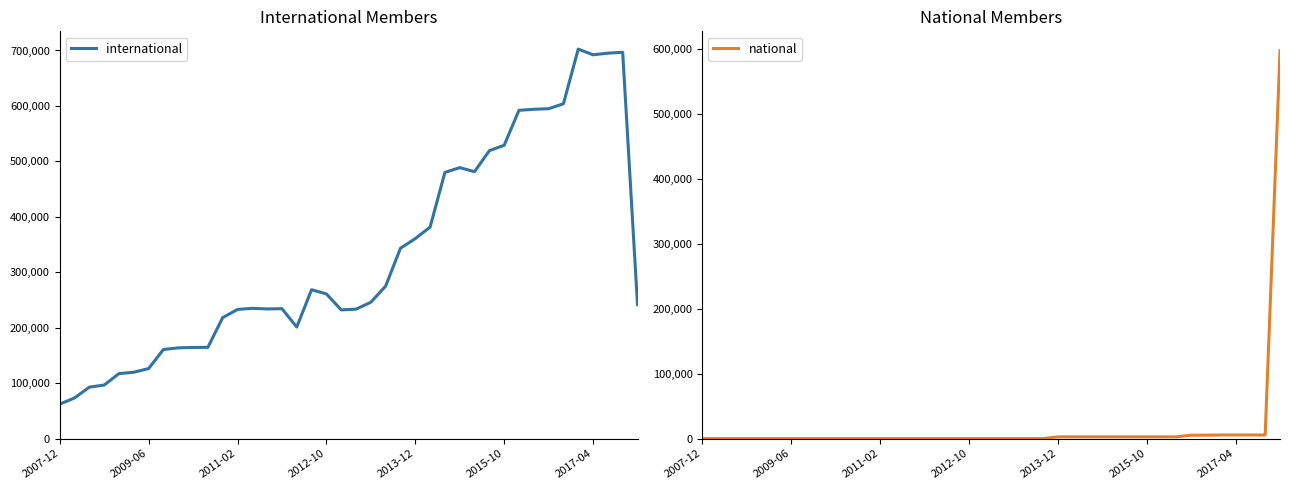

True or false: international has more than 2 interior local peaks.

True